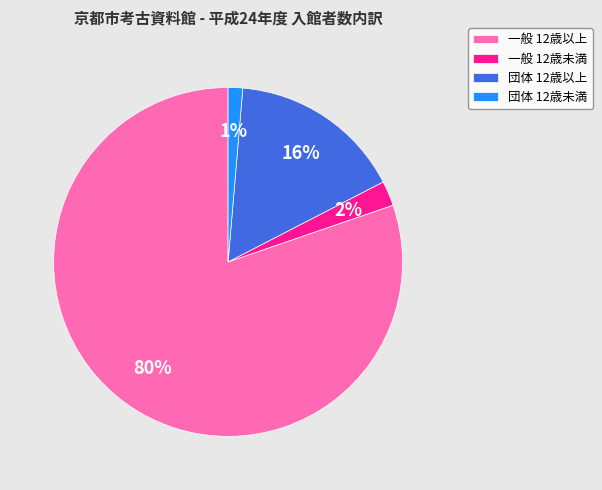

Between 団体 12歳以上 and 一般 12歳以上, which is larger?

一般 12歳以上